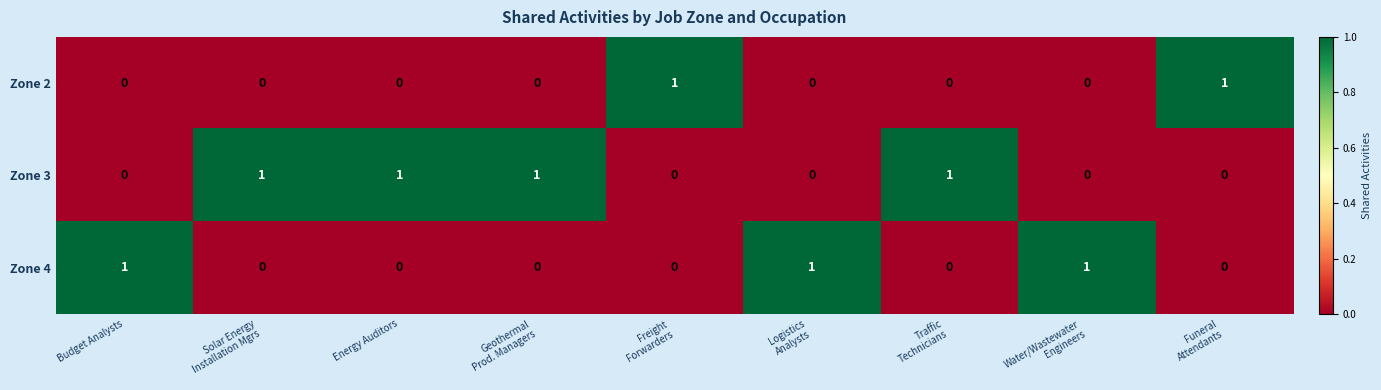

At how many categories does at least one series exceed 0?

9